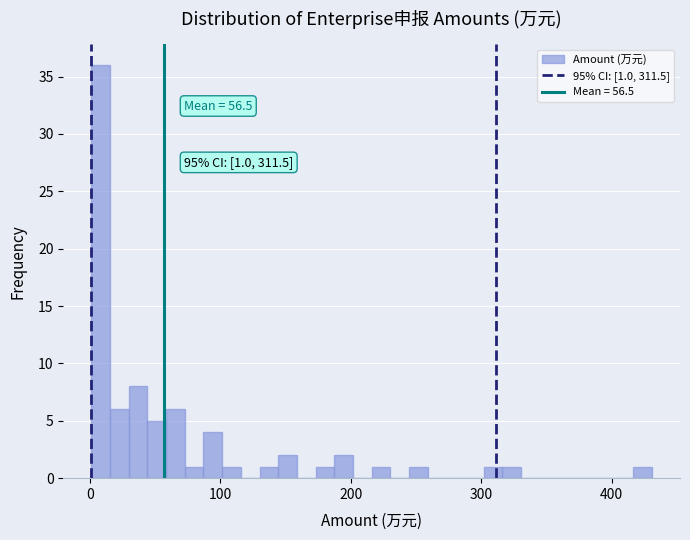

Around what value on the x-axis is the tallest bar? Give the approximate position of its centre, as read against the axis.

10